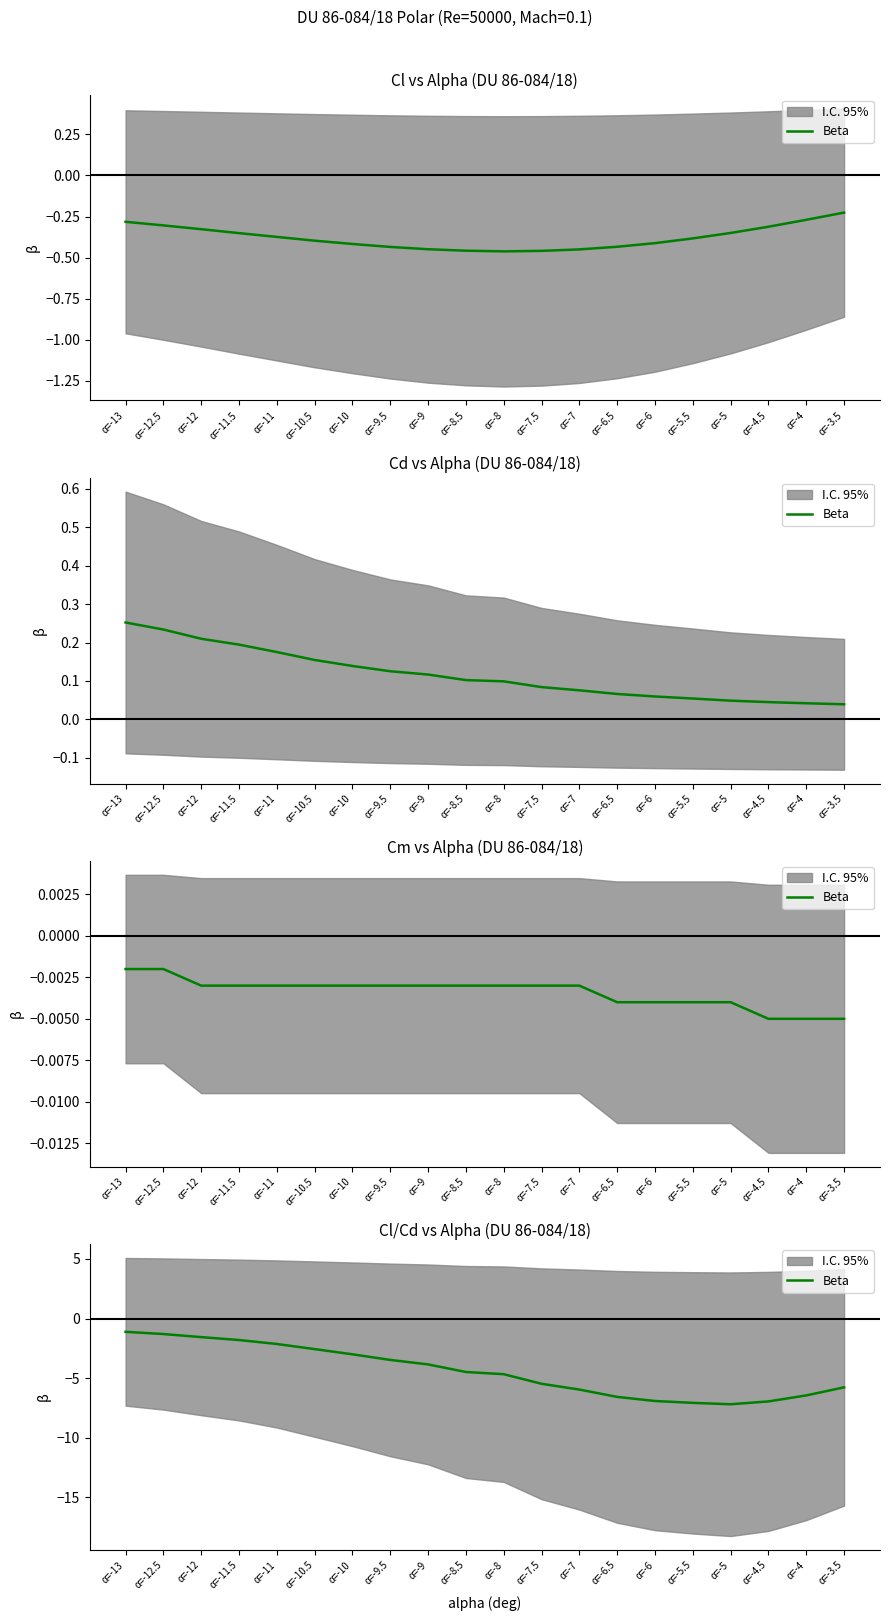

Is it true that the value at α=-13 is -1.1?

True